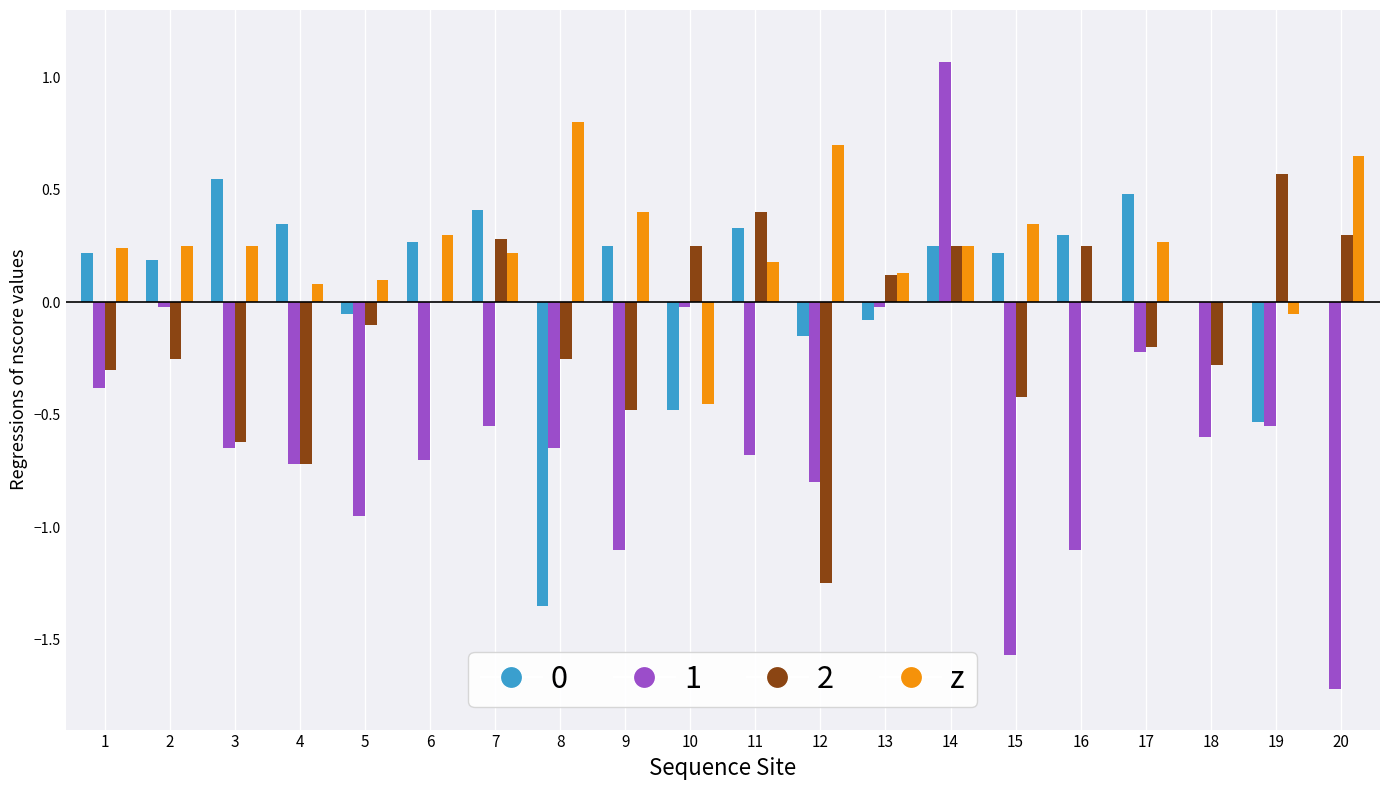

What is the sum of all 1 values?

-11.9